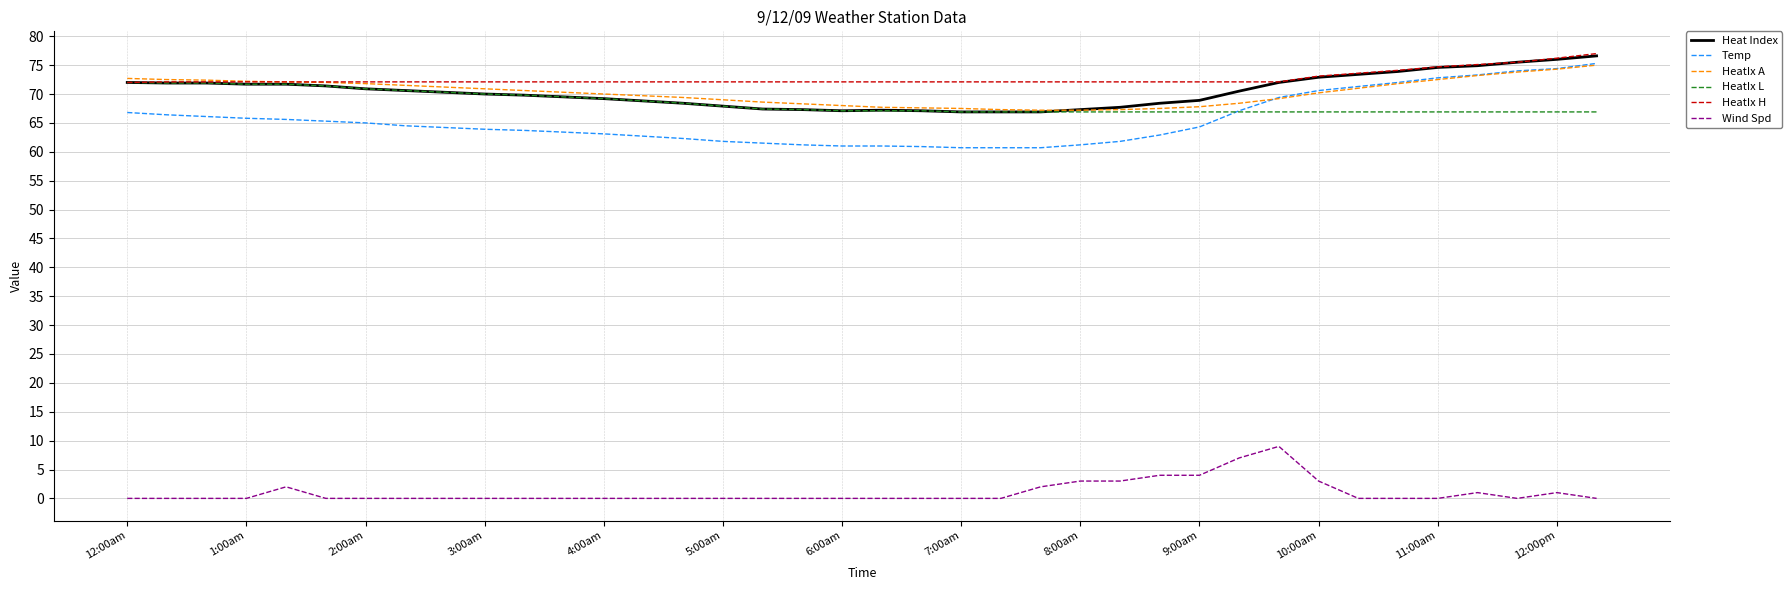

Does the chart display data point markers on the line(s)?

No